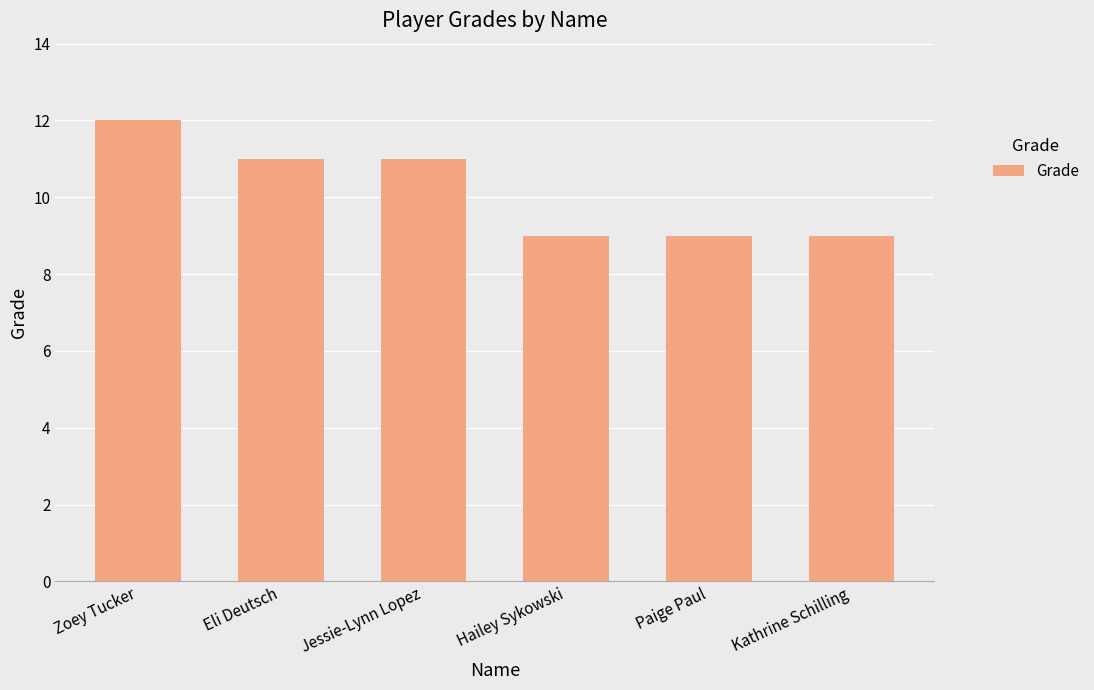

What position from the left is Eli Deutsch?

2